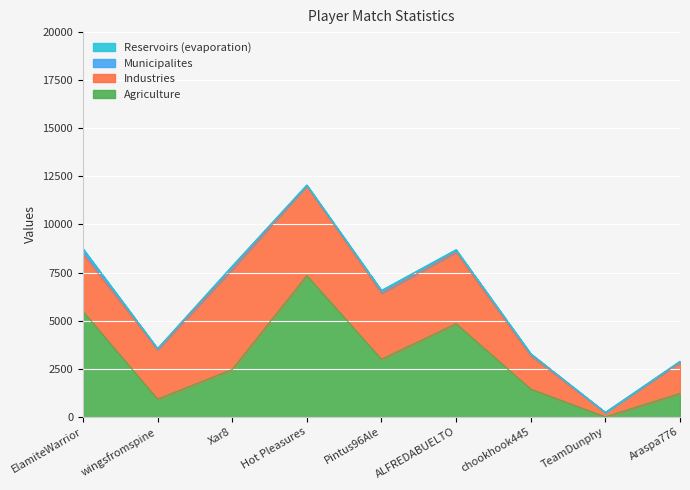

At which category does the chart reach its minimum across all series?

TeamDunphy